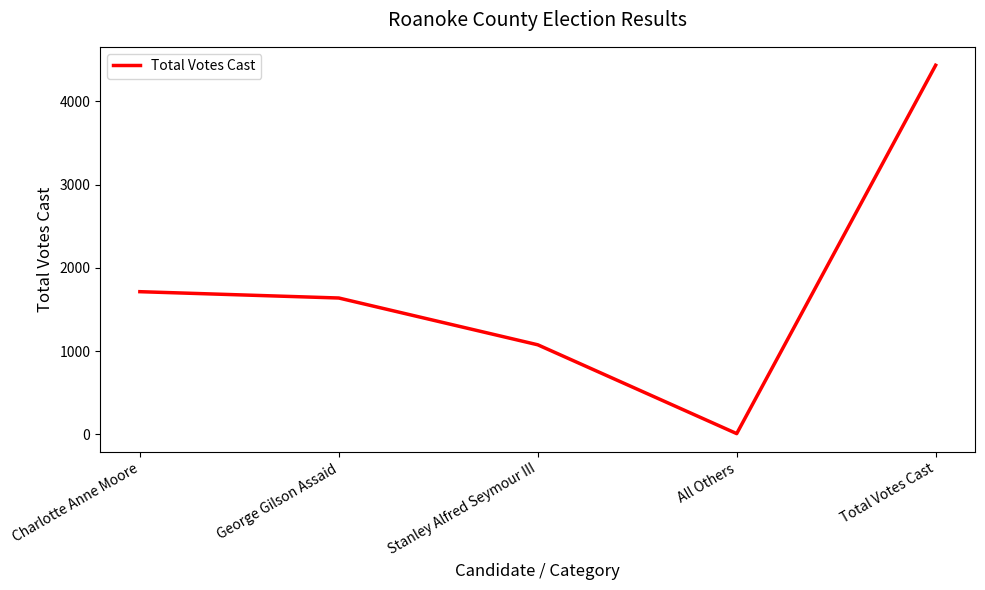

What is the average value?

1773